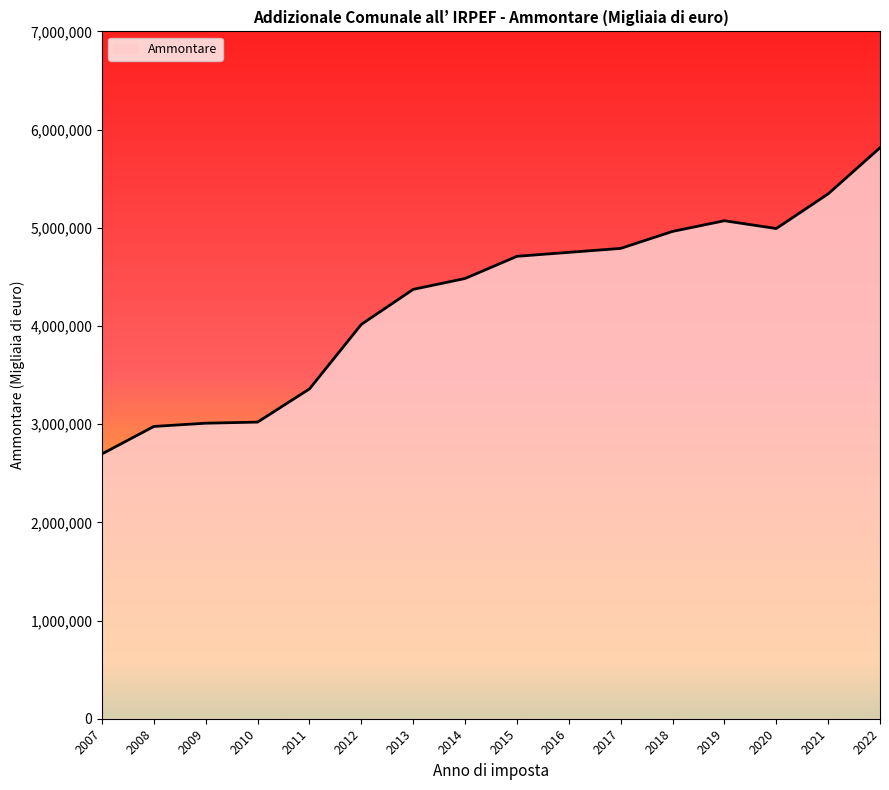

Does the chart display data point markers on the line(s)?

No